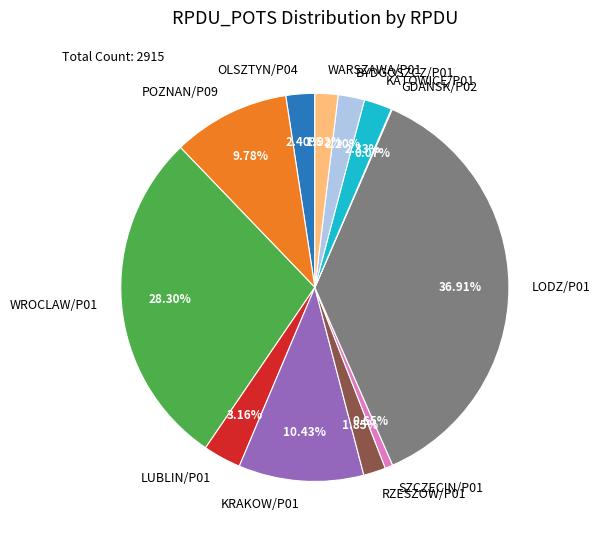

Does WROCLAW/P01 account for over 50% of the chart?

No